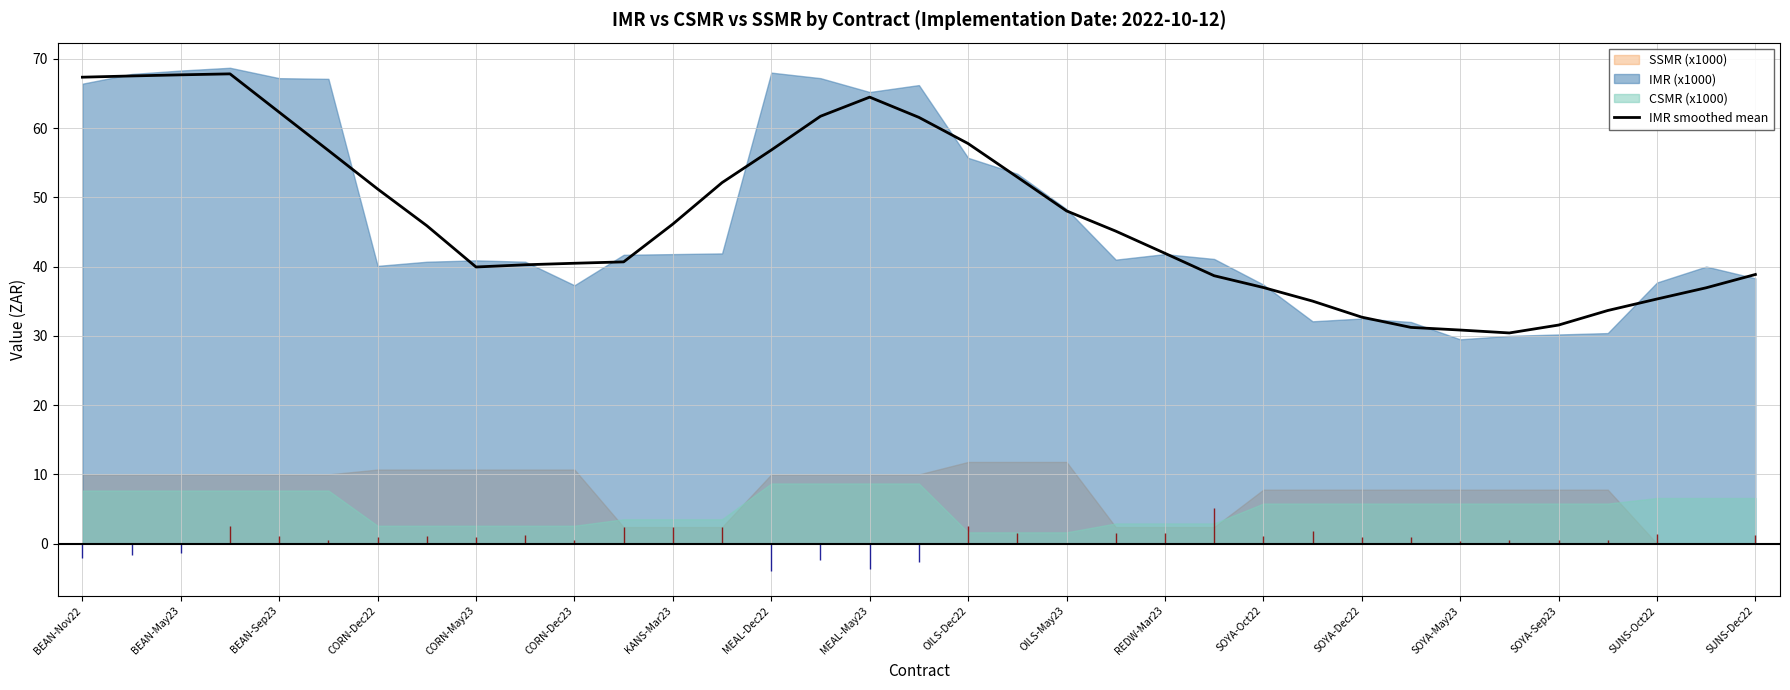

What is the value of the 11th point from the left?

40.5